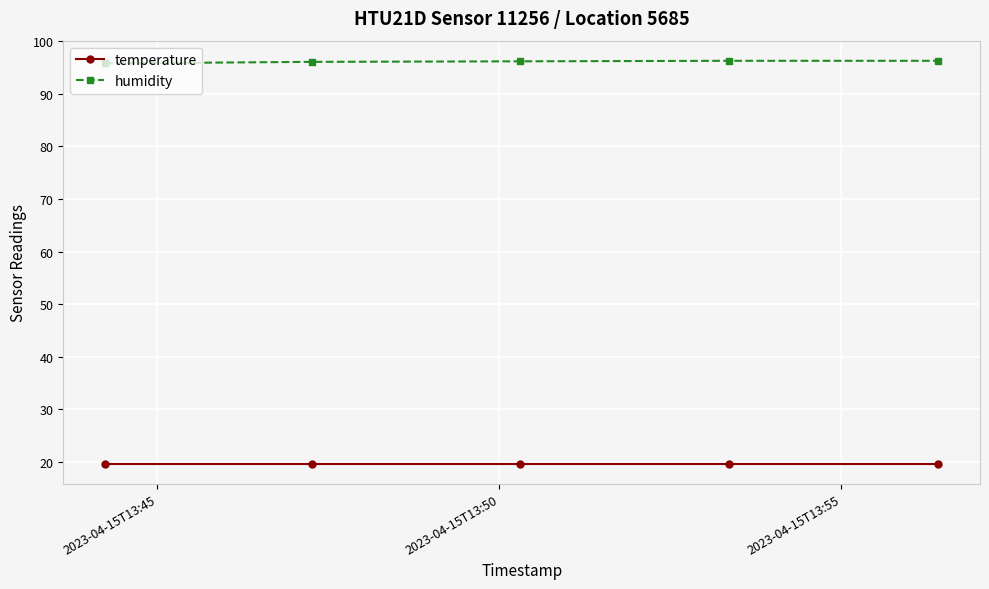

What is the sum of all humidity values?

480.7